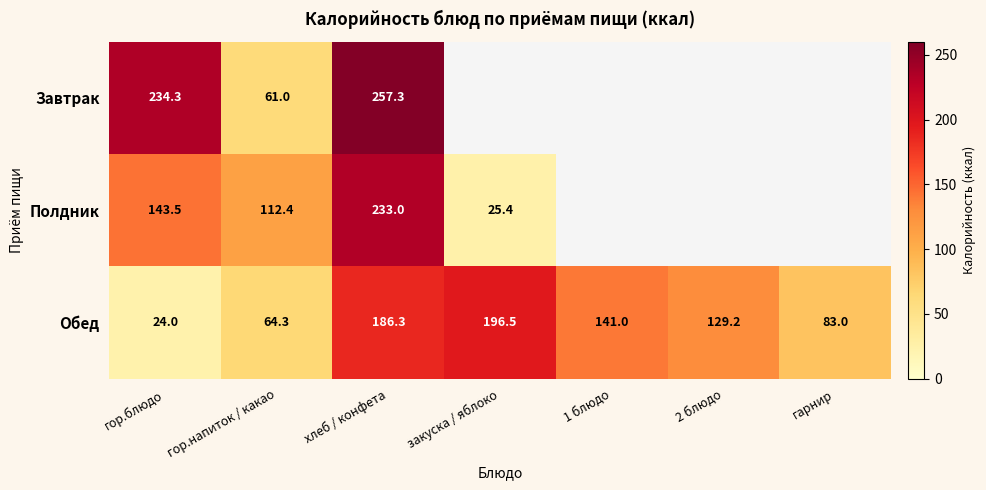

Where does the Обед series first go above 129?

хлеб / конфета